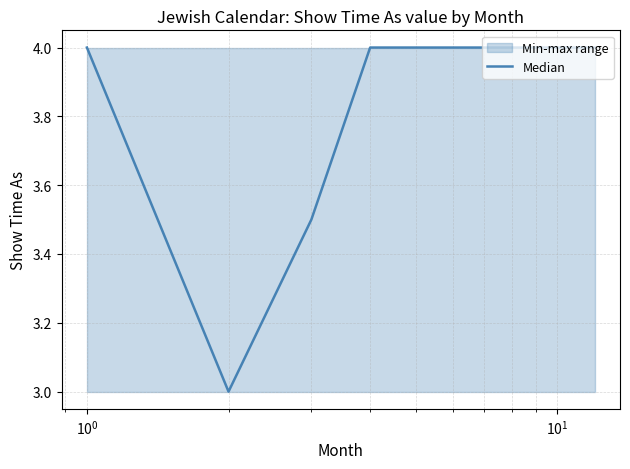

How many values are below 4?

2